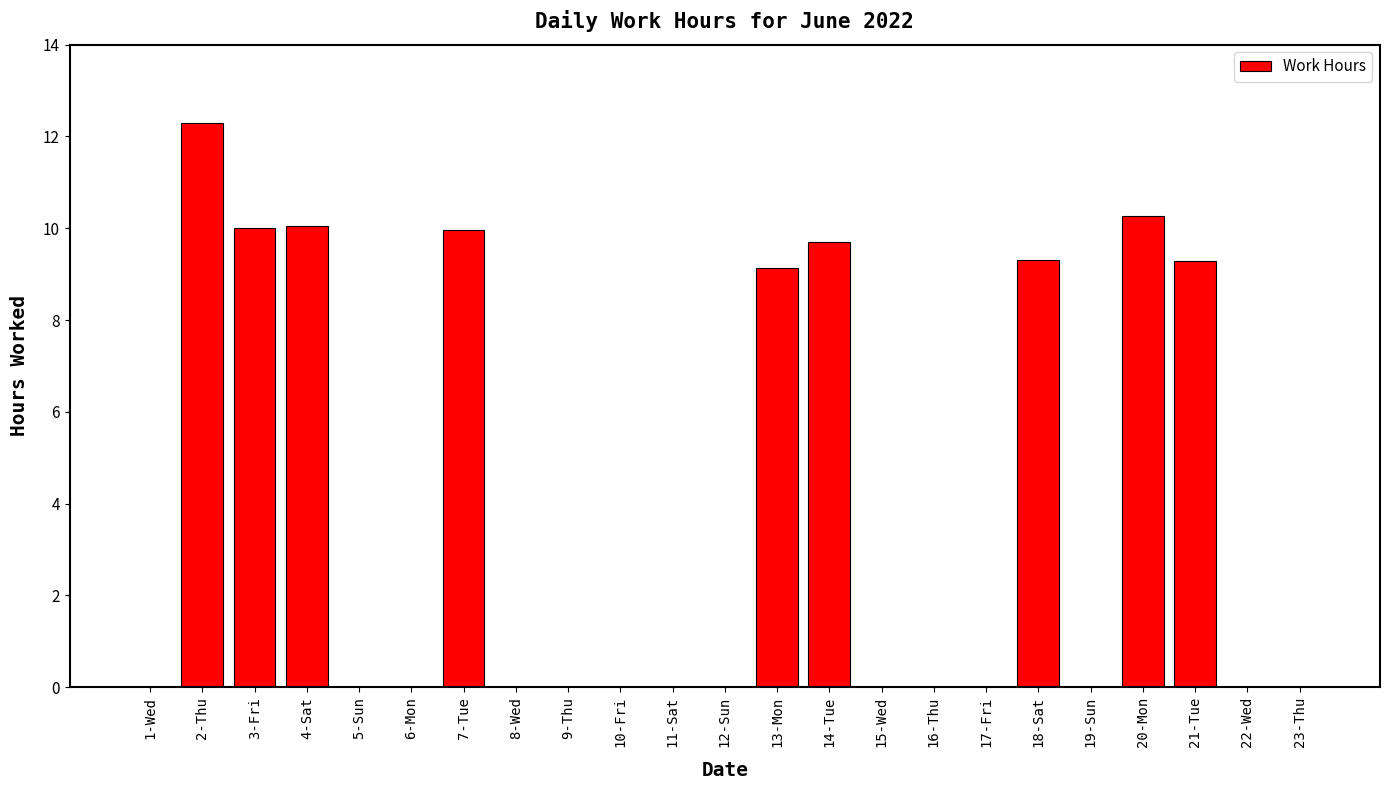

The chart shows a value of 0.0 at 17-Fri. True or false?

True